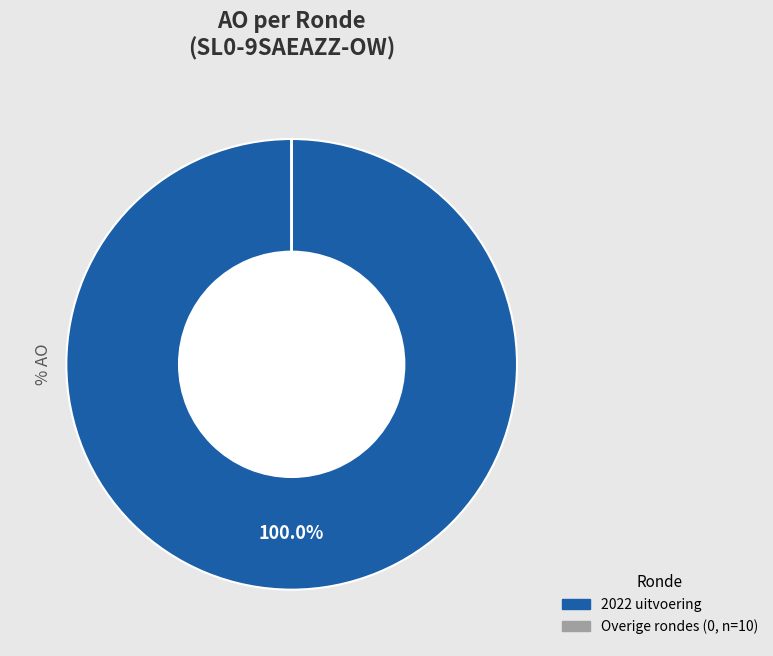

To the nearest percent, what is the difference between the largest and smallest slice percentages?

100%